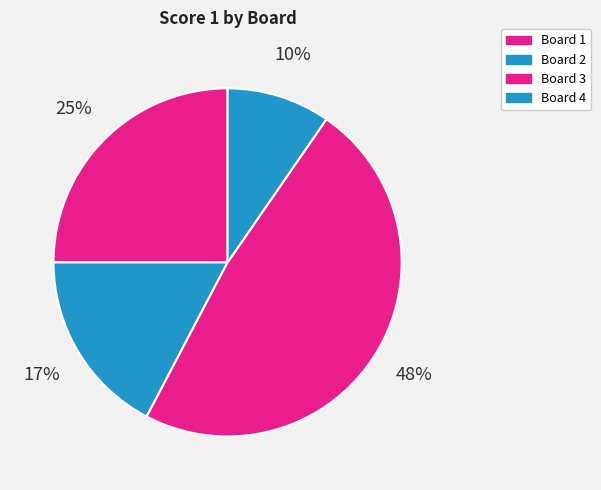

How many segments does this pie chart have?

4